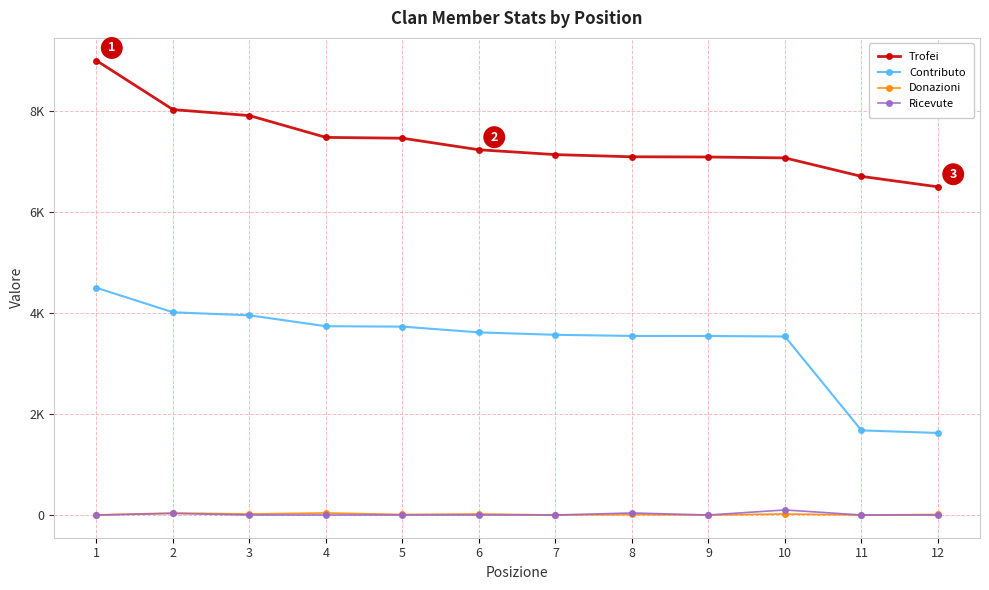

Reading left to right, what are all the values shown in this chart?

Trofei: 9000	8030	7911	7479	7463	7234	7138	7095	7091	7073	6707	6500
Contributo: 4500	4015	3955	3739	3731	3617	3569	3547	3545	3536	1676	1625
Donazioni: 0	40	20	40	10	20	0	10	0	20	0	10
Ricevute: 0	30	0	0	0	0	0	40	0	100	0	0